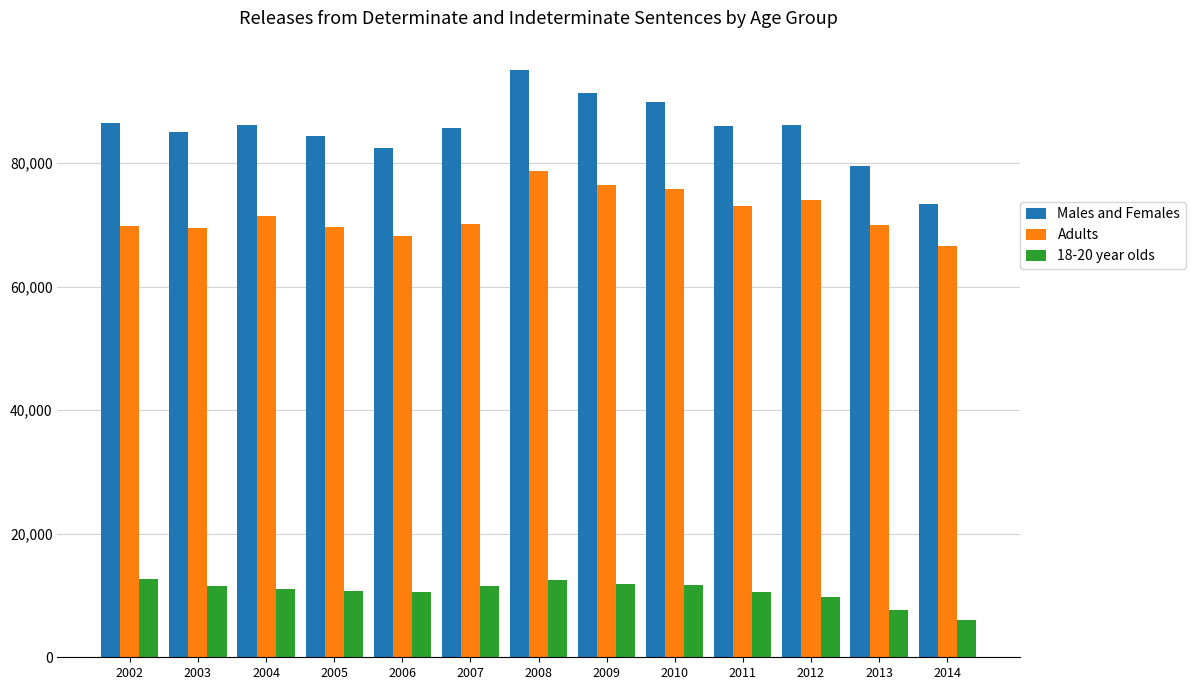

Is it true that Adults equals 107464 at 2002?

False